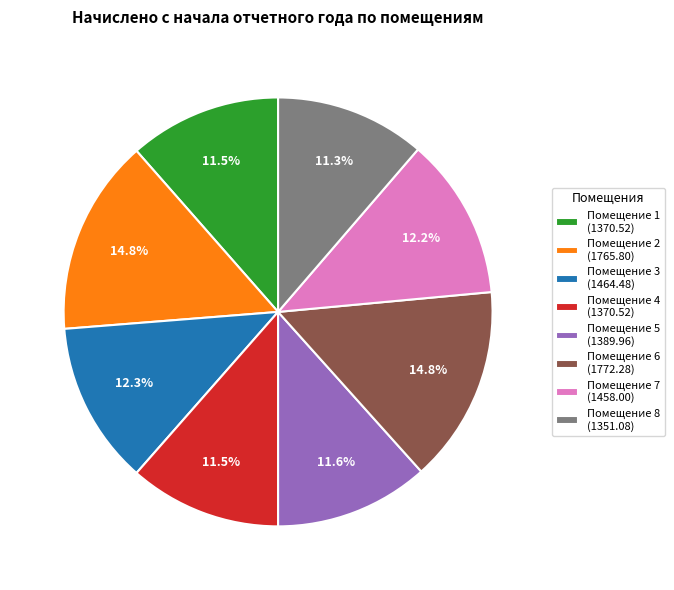

To the nearest percent, what is the average slice percentage?

12%